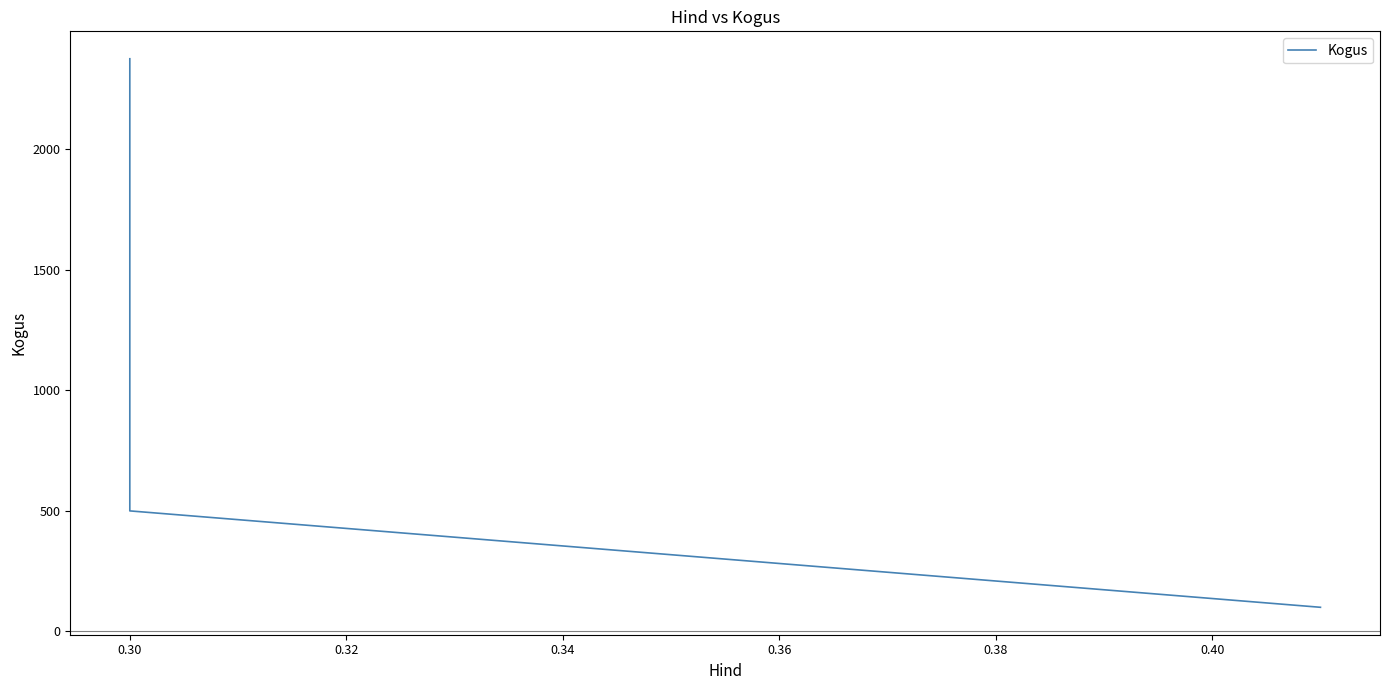

What is the value of the 3rd point from the left?

100